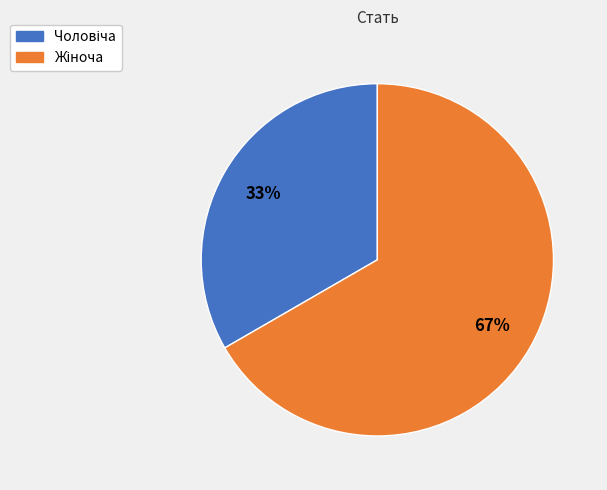

How many slices are in this pie chart?

2